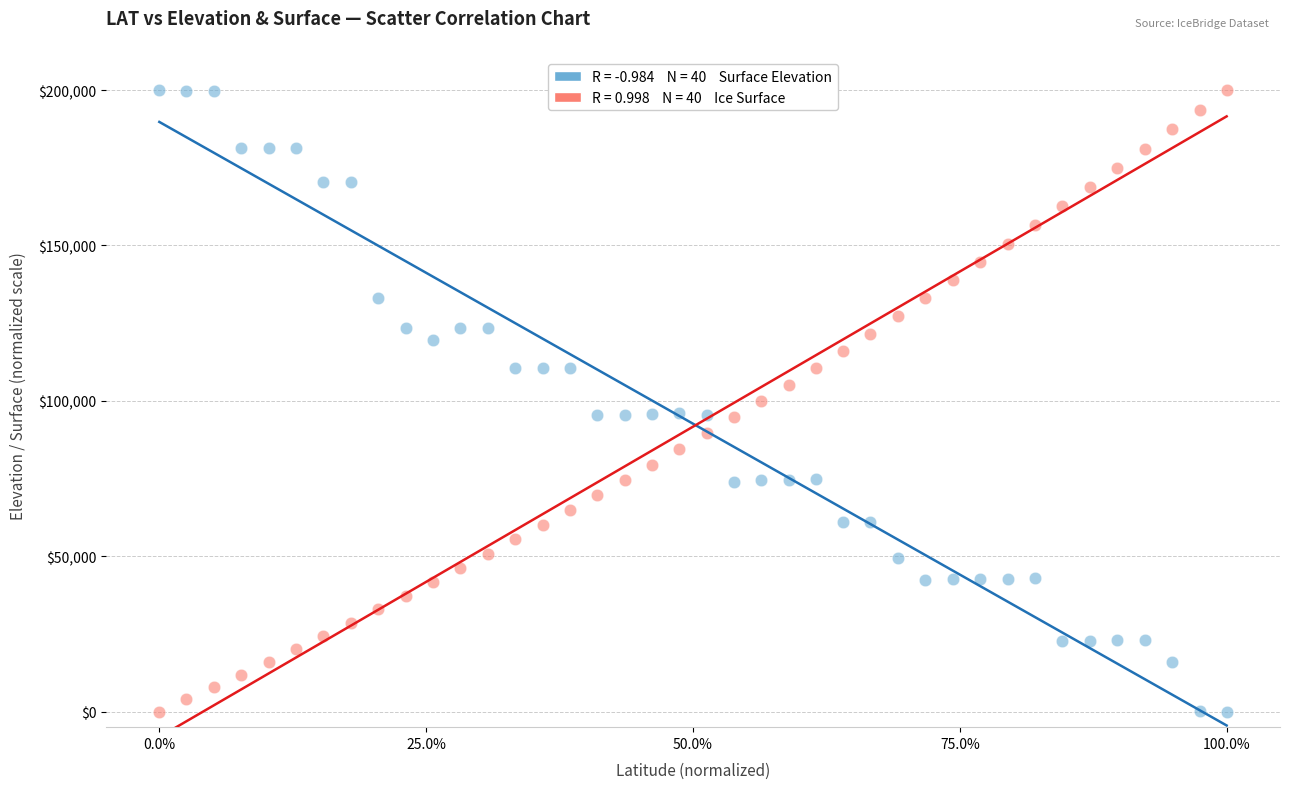

Across all data points, what is the range of Y values (max minus min)?

200000.0